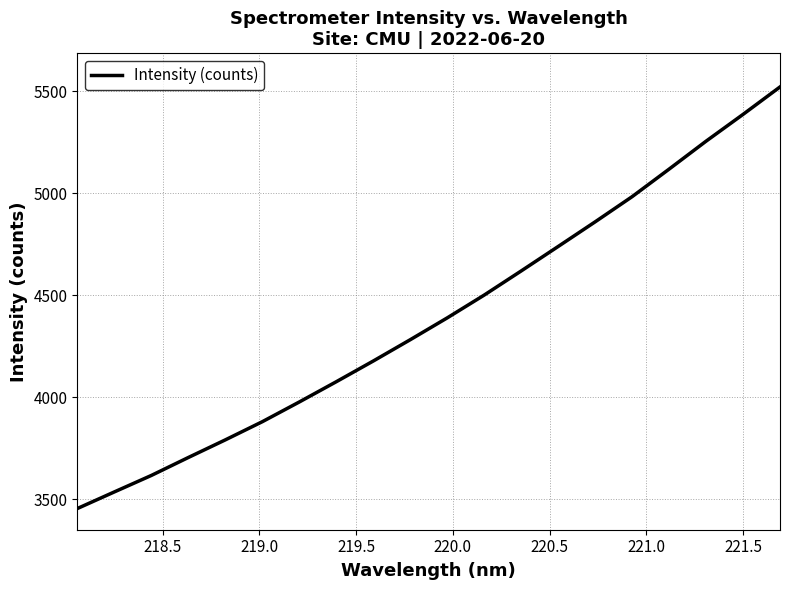

What is the maximum value shown in the chart?

5520.2